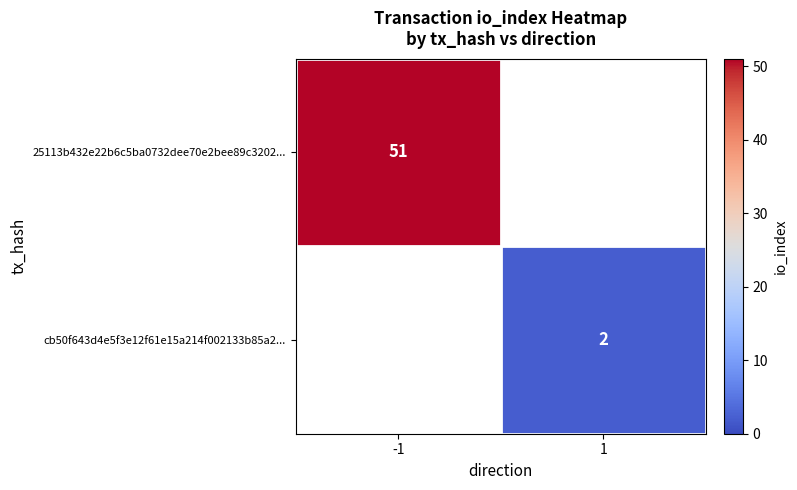

True or false: 25113b432e22b6c5ba0732dee70e2bee89c3202... has a value of 51 at -1.

True